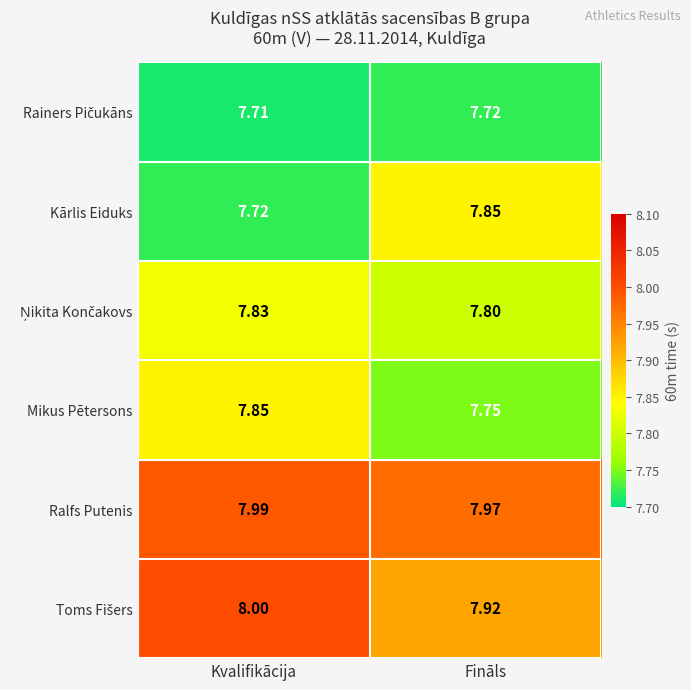

Which series changed the most between Kvalifikācija and Fināls?

Kārlis Eiduks